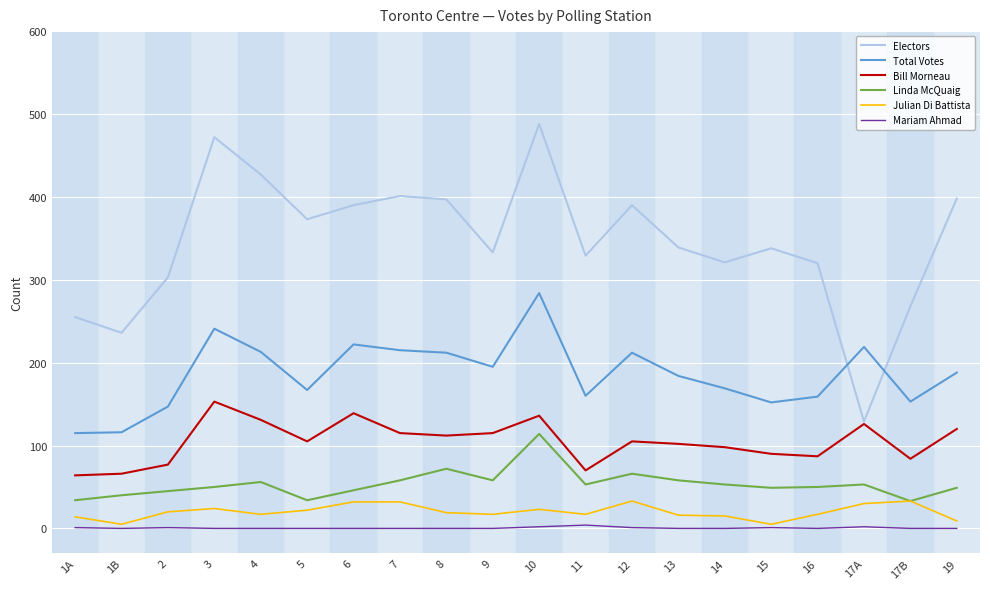

What is the maximum value shown in the chart?

488